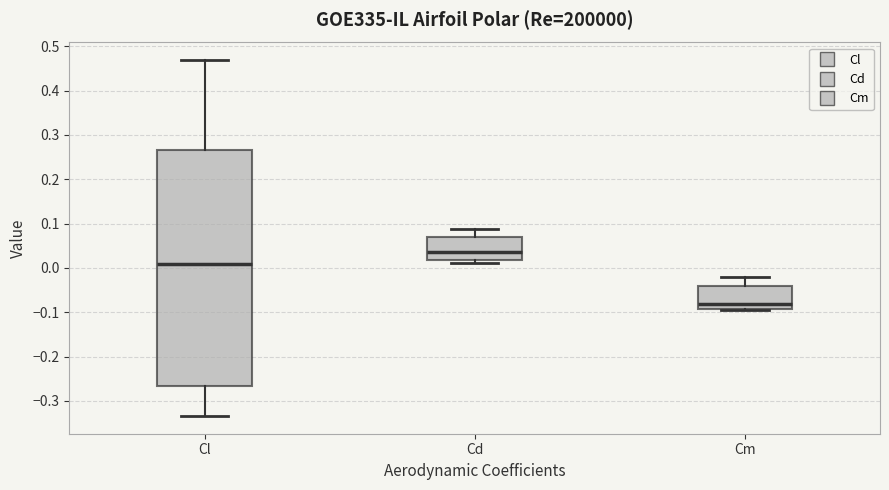

Reading left to right, read every box against the y-axis: the position of its median line, the range the box covers, and the ends of its whiskers. The values are not printed on the chart, so give them approximately, as read against the axis.

Cl: median 0.01, box -0.27 to 0.27, whiskers -0.33 to 0.47
Cd: median 0.04, box 0.02 to 0.07, whiskers 0.01 to 0.09
Cm: median -0.08, box -0.09 to -0.04, whiskers -0.09 to -0.02